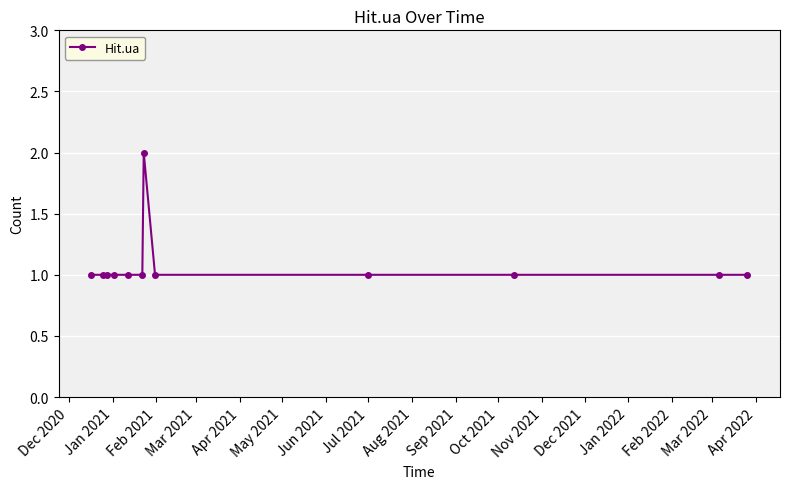

How many series are shown in this chart?

1